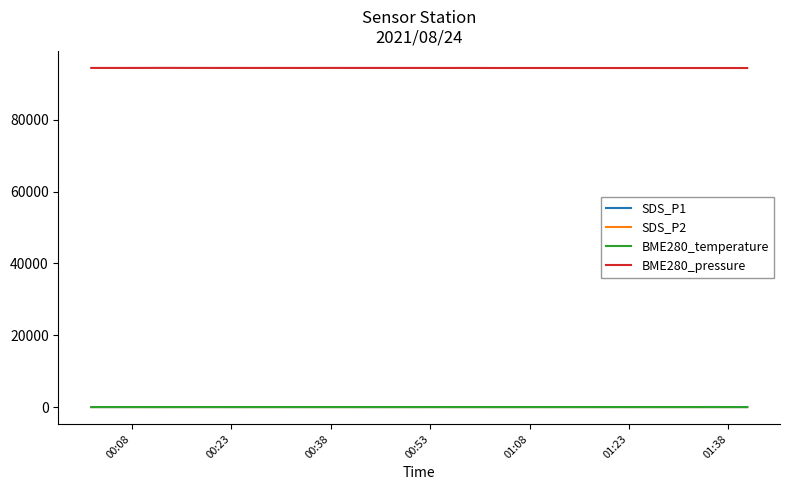

Which series has the largest total across all categories?

BME280_pressure